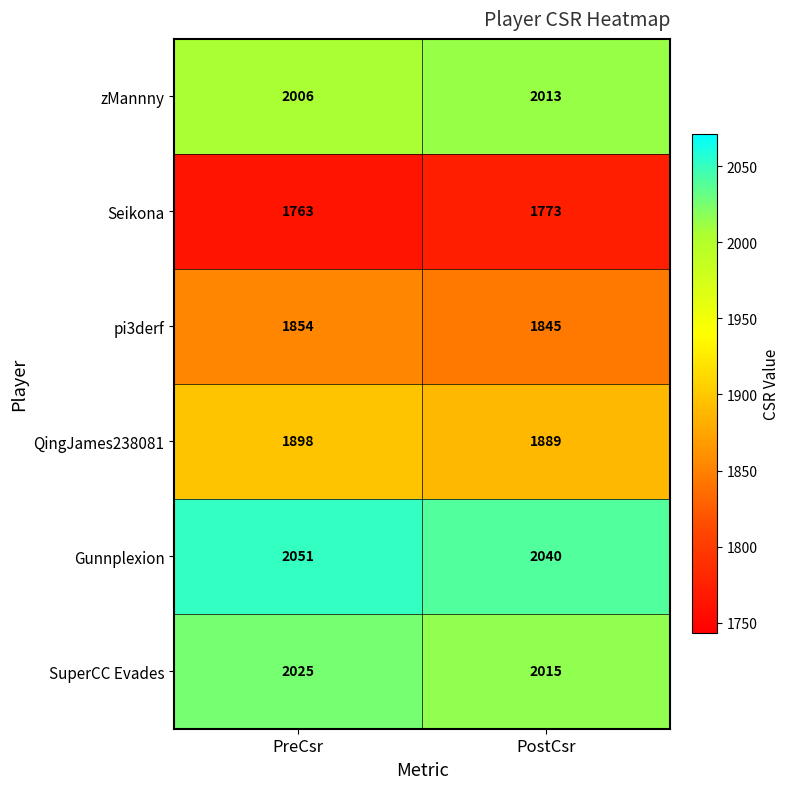

Which series has the widest spread of values?

Gunnplexion